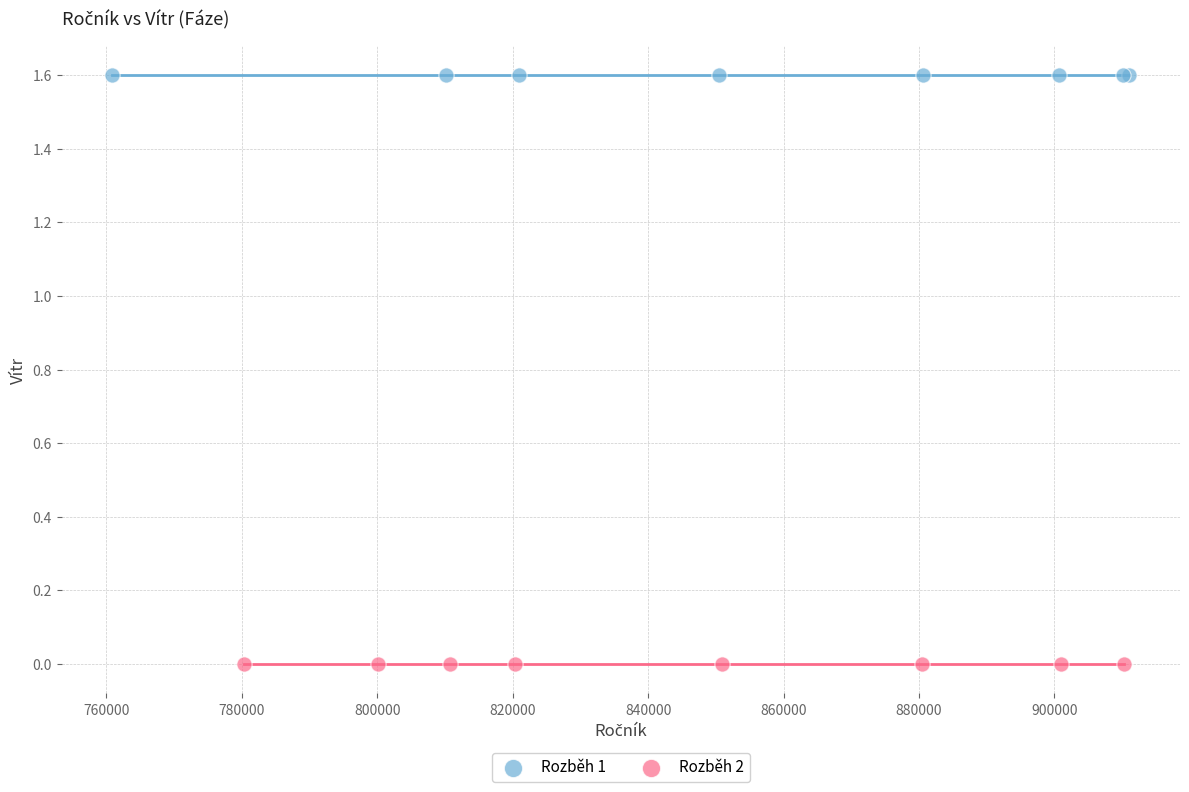

Which series reaches the maximum Y coordinate?

Rozběh 1